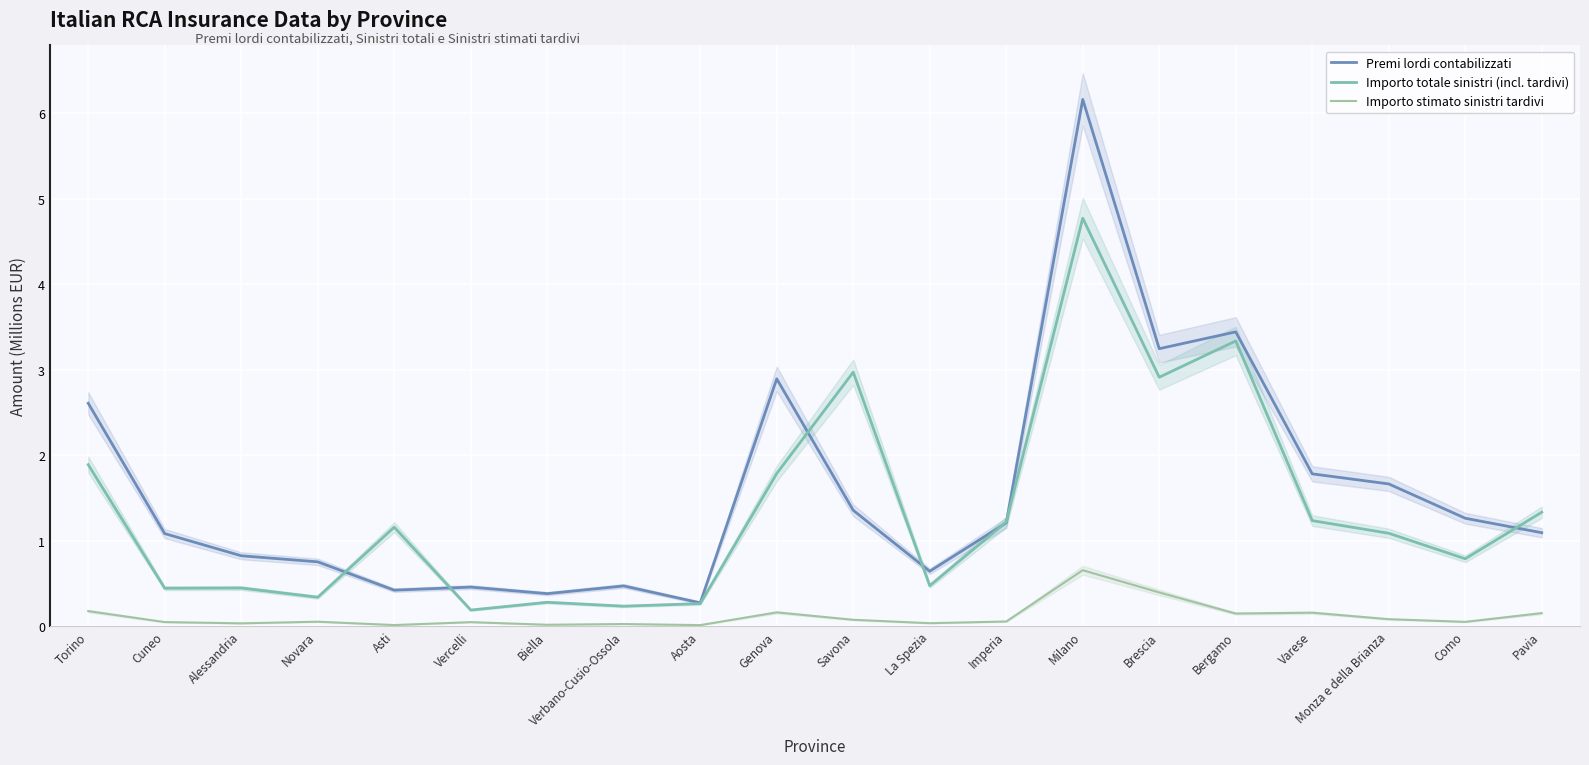

Where is the first local minimum for Importo stimato sinistri tardivi?

Alessandria